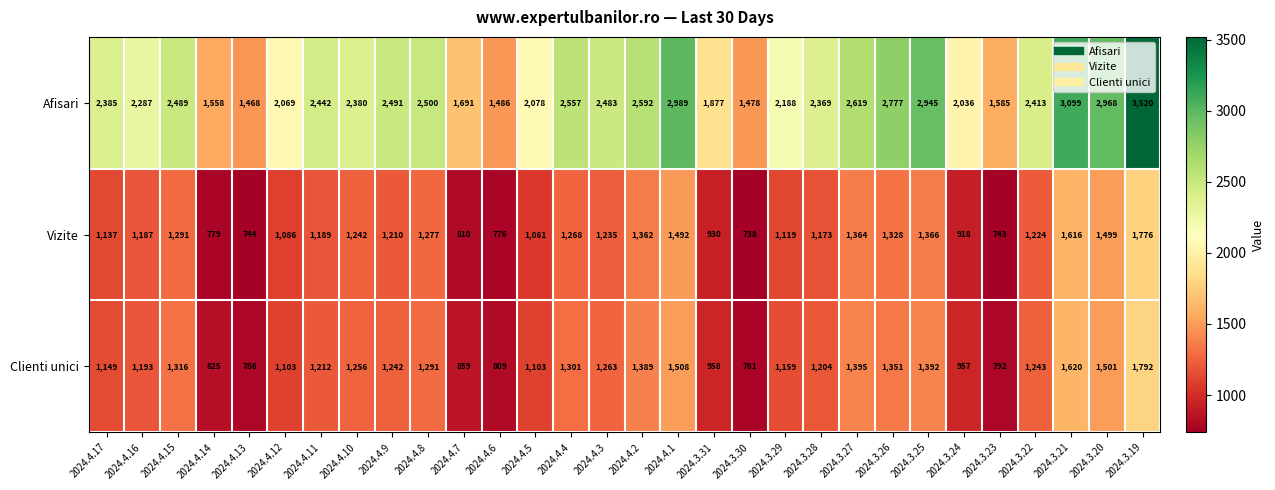

At how many categories does at least one series exceed 2695?

6